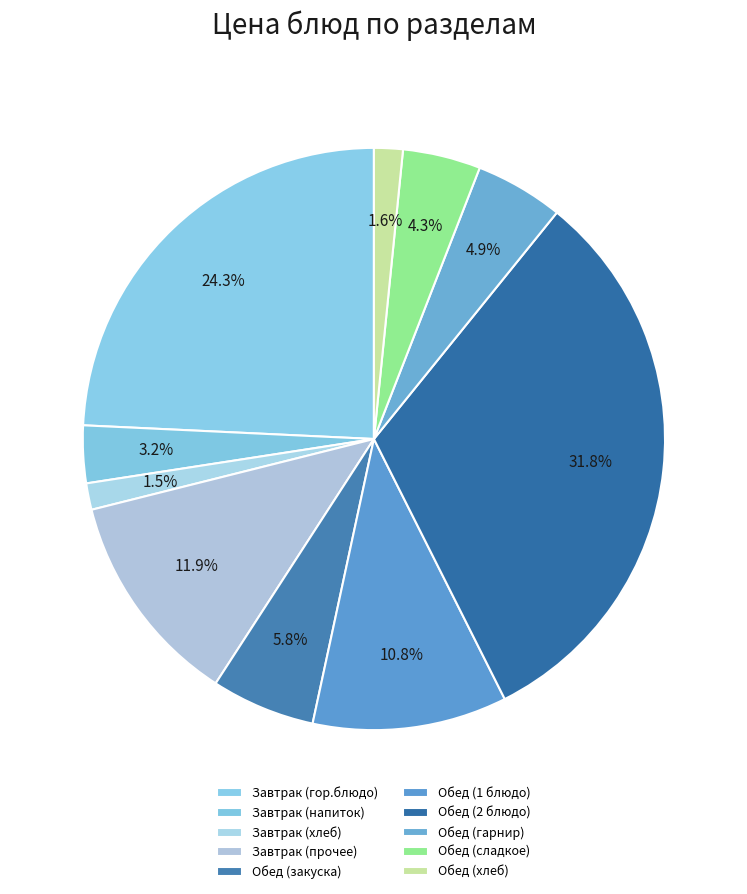

How many segments does this pie chart have?

10